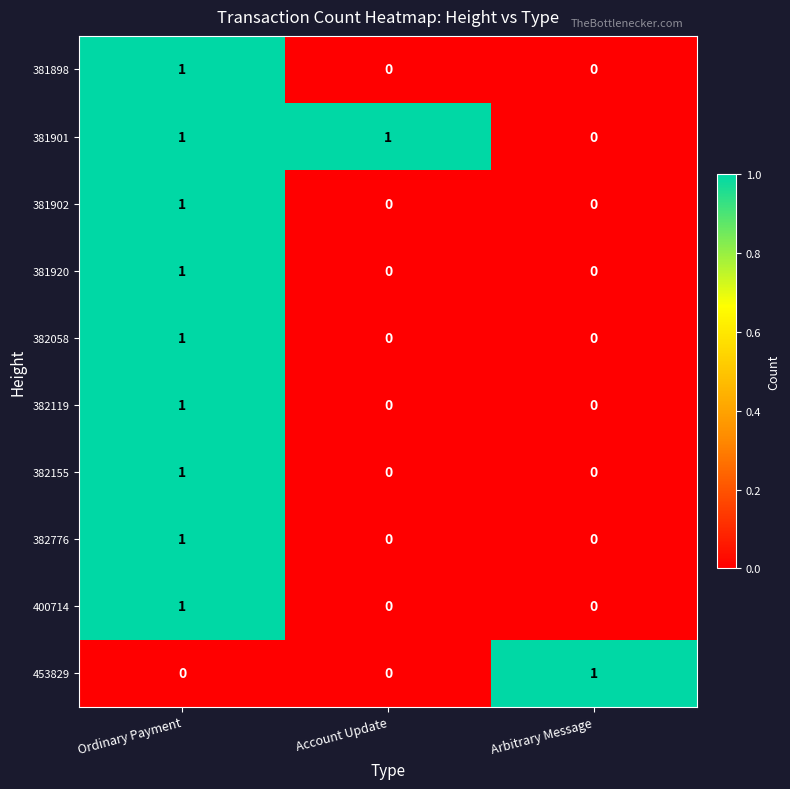

Reading left to right, transcribe all the data shown in this chart.

381898: 1	0	0
381901: 1	1	0
381902: 1	0	0
381920: 1	0	0
382058: 1	0	0
382119: 1	0	0
382155: 1	0	0
382776: 1	0	0
400714: 1	0	0
453829: 0	0	1